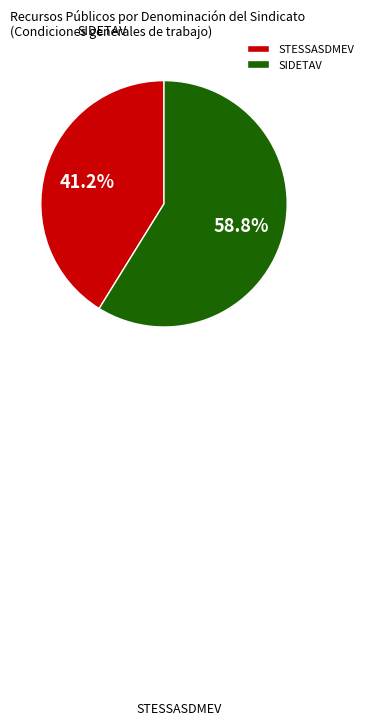

Approximately how many times larger is the value at STESSASDMEV compared to SIDETAV?

0.7